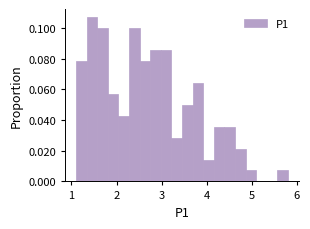

Read against the x-axis, roughly where is the centre of the tallest bar?

1.5